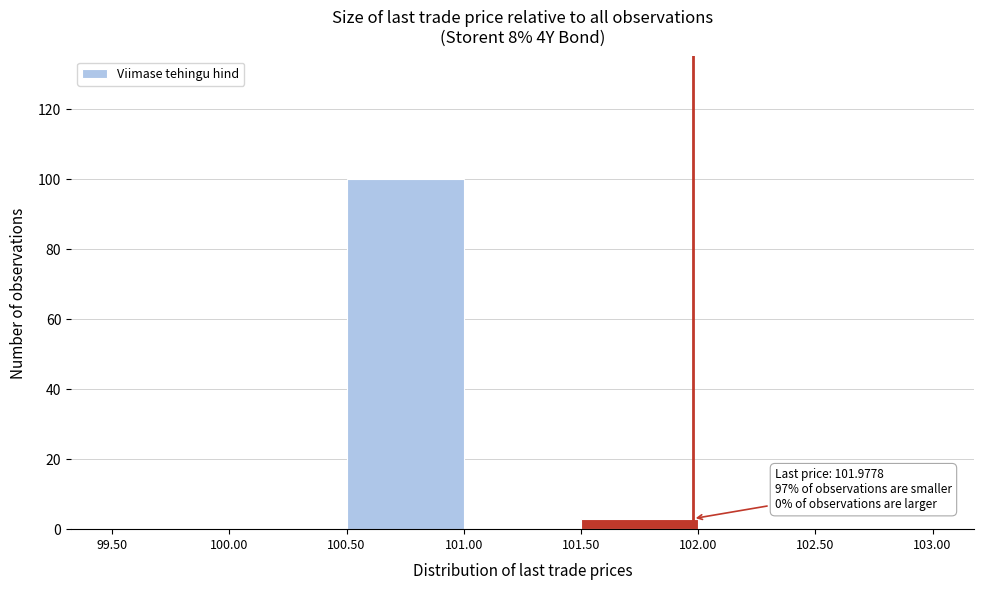

Which range on the x-axis has the tallest bar?

100.50 to 101.00